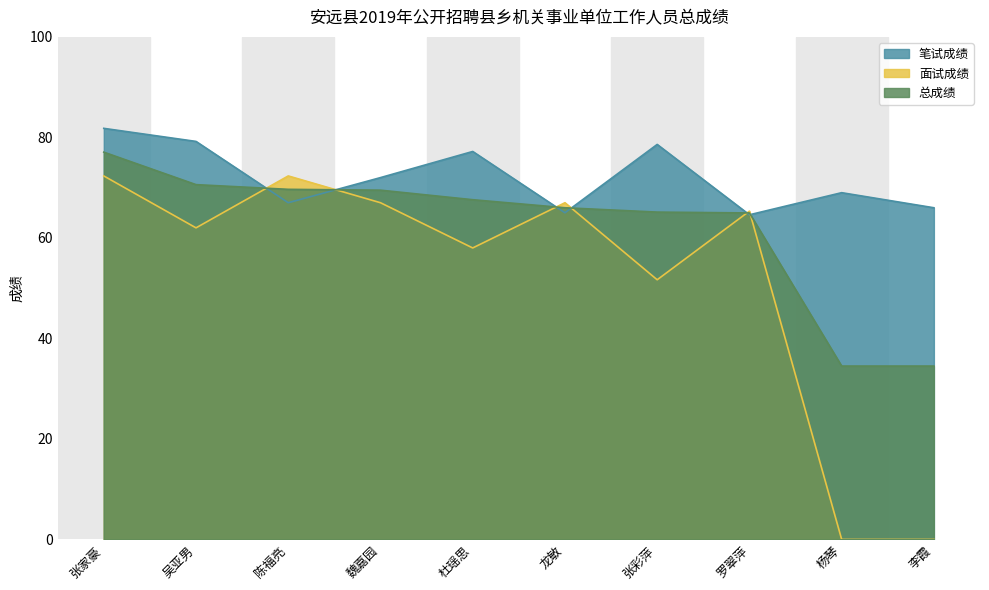

What is the spread (max minus min) of values at 张家豪?

9.5